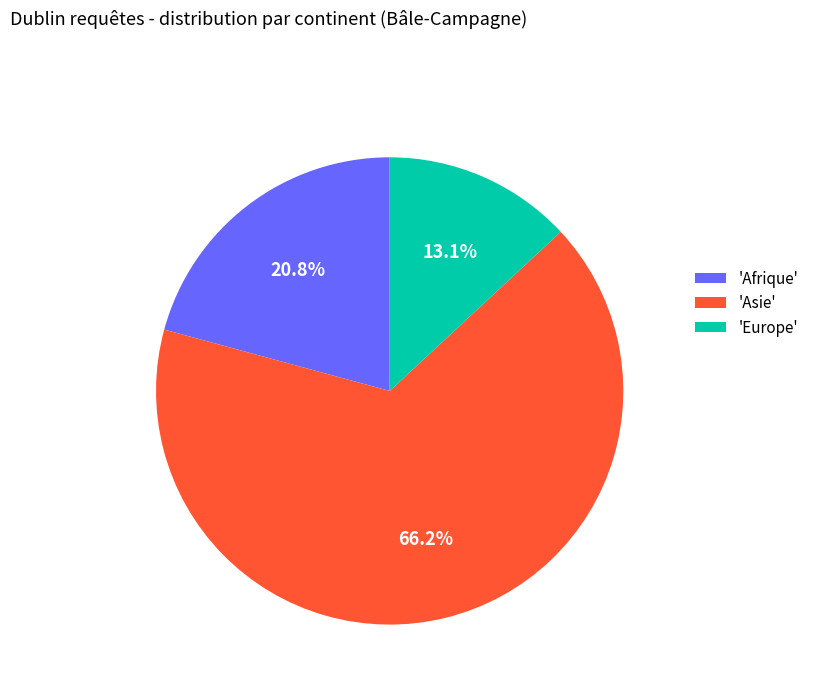

Is the sum of 'Afrique' and 'Europe' greater than half?

No